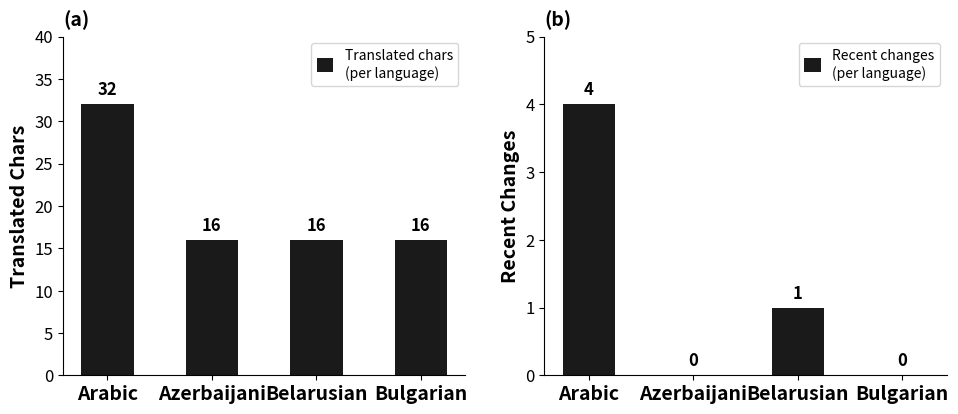

How many data points in Recent changes are less than 1?

2